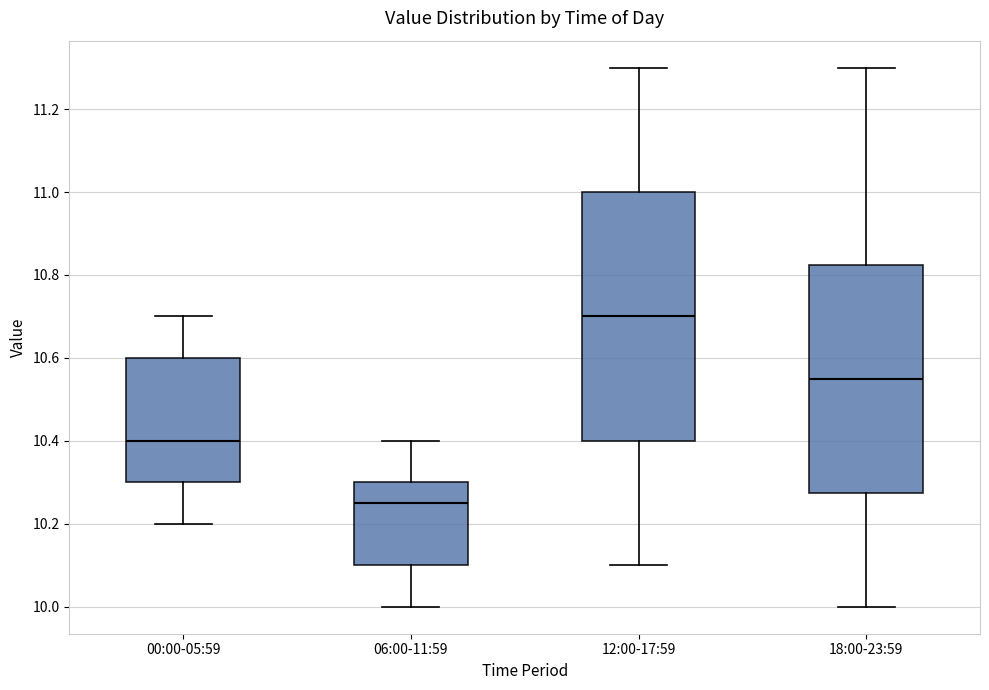

Which box is the tallest, from its lower edge to its upper edge?

12:00-17:59